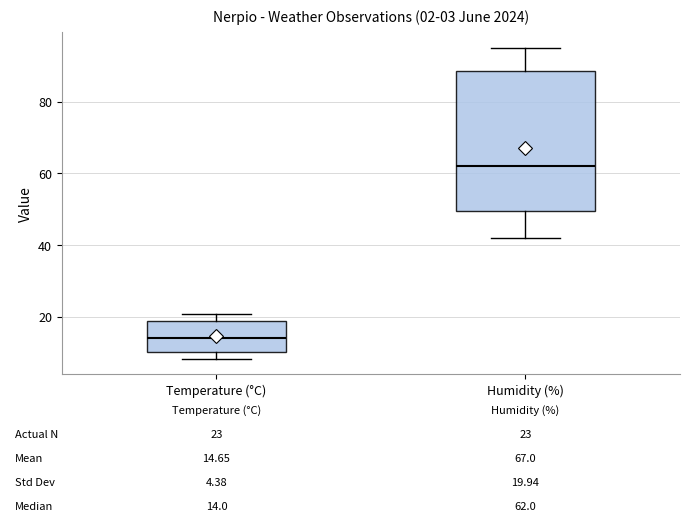

Which box has the lowest median line?

Temperature (°C)